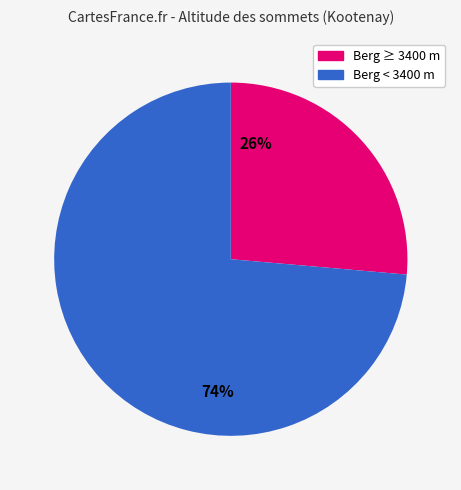

Is the sum of 26% and 74% greater than half?

Yes